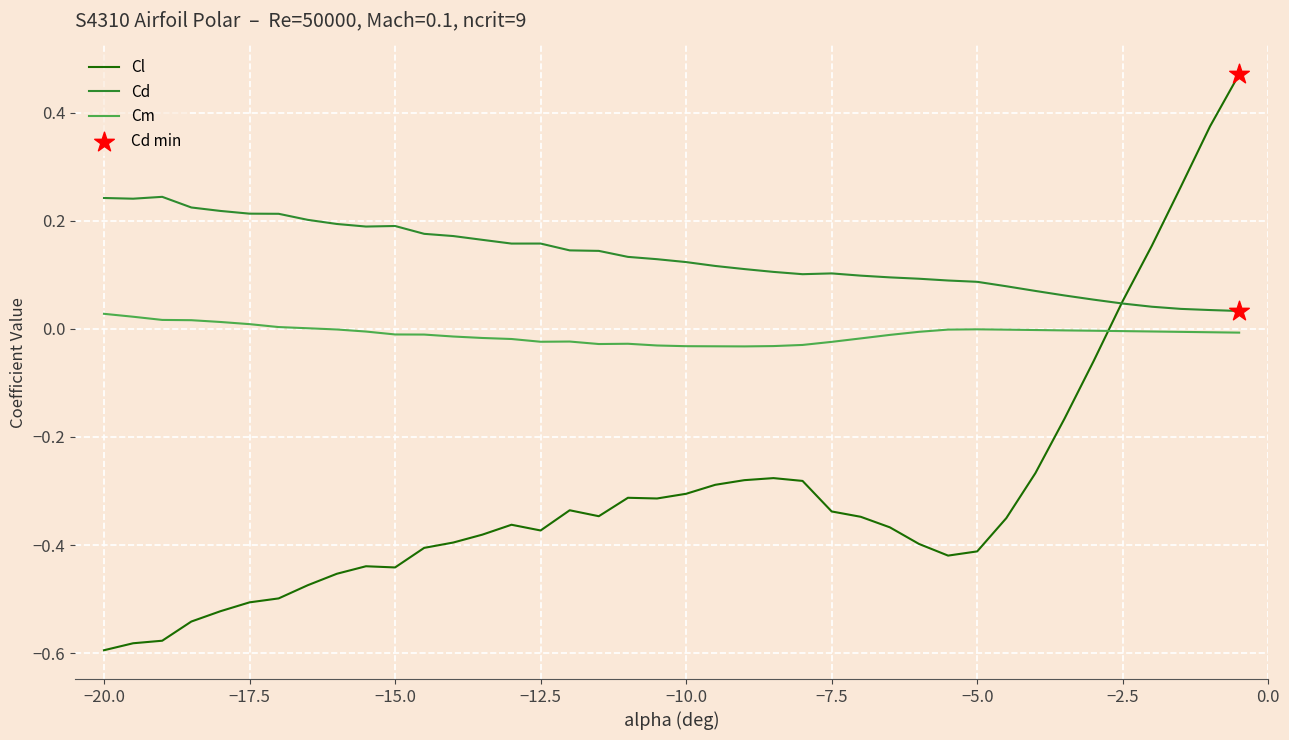

Which series has the largest total across all categories?

Cd